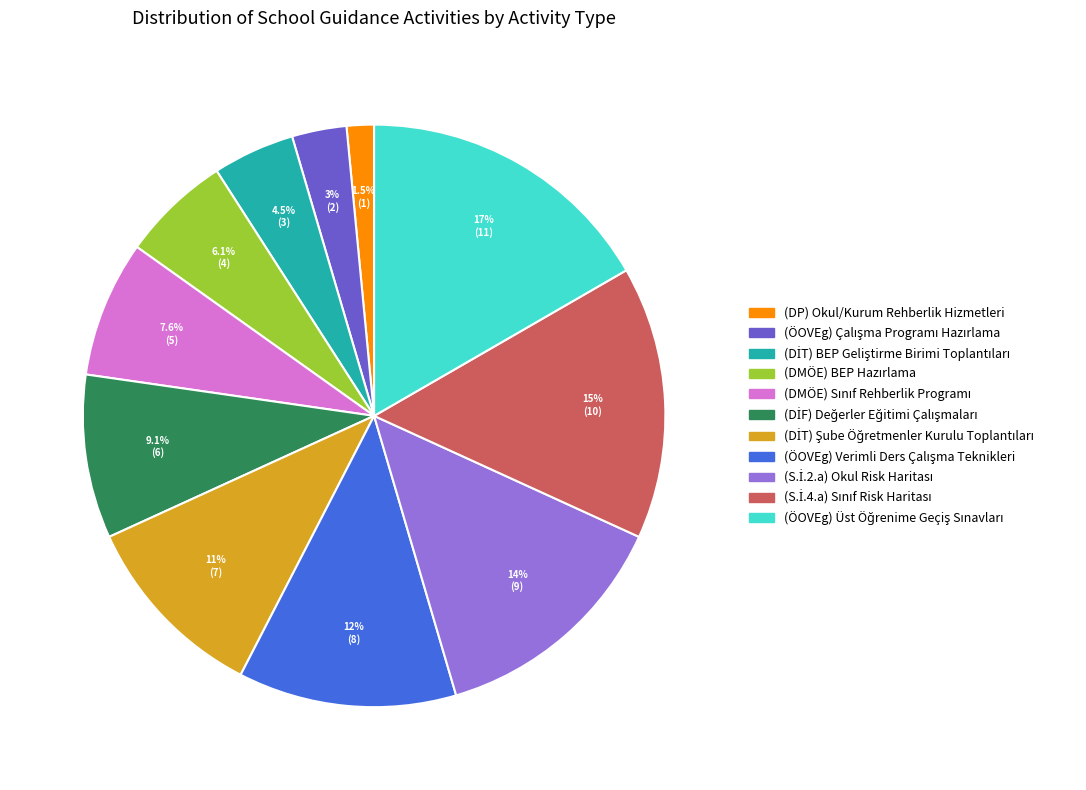

Which slice is the smallest?

(DP) Okul/Kurum Rehberlik Hizmetleri